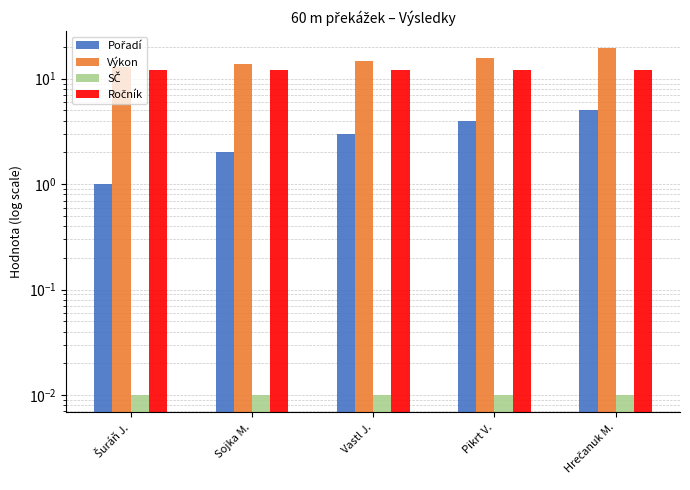

Reading left to right, extract all data points from this chart.

Pořadí: 1.0	2.0	3.0	4.0	5.0
Výkon: 12.9	13.9	14.8	15.9	19.4
SČ: 0.0	0.0	0.0	0.0	0.0
Ročník: 12.0	12.0	12.0	12.0	12.0